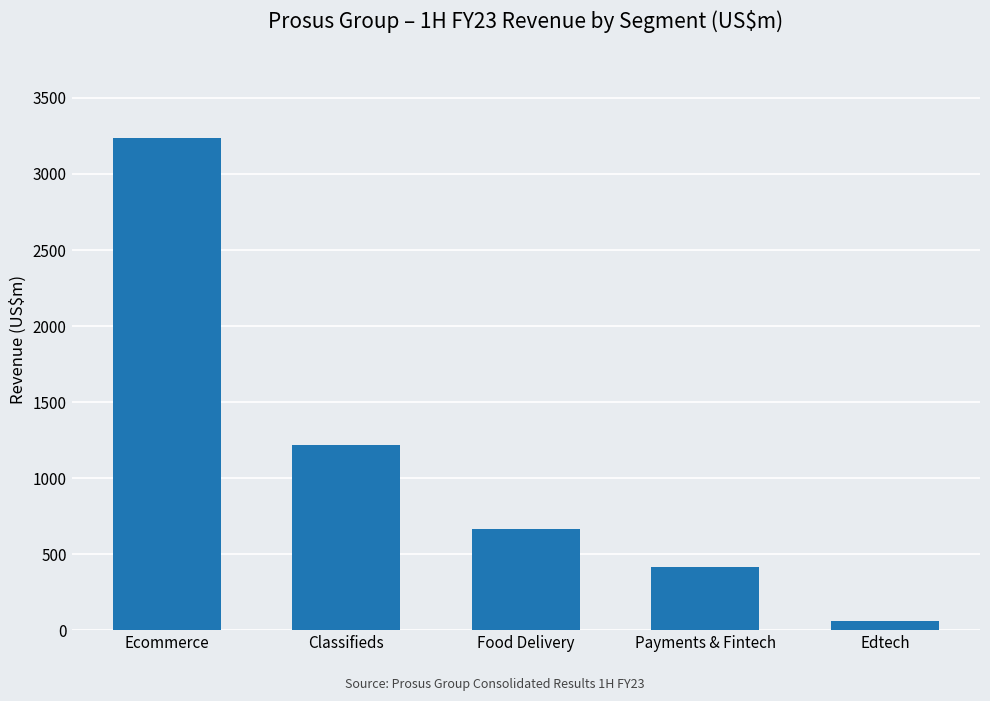

How many bars are there in total?

5